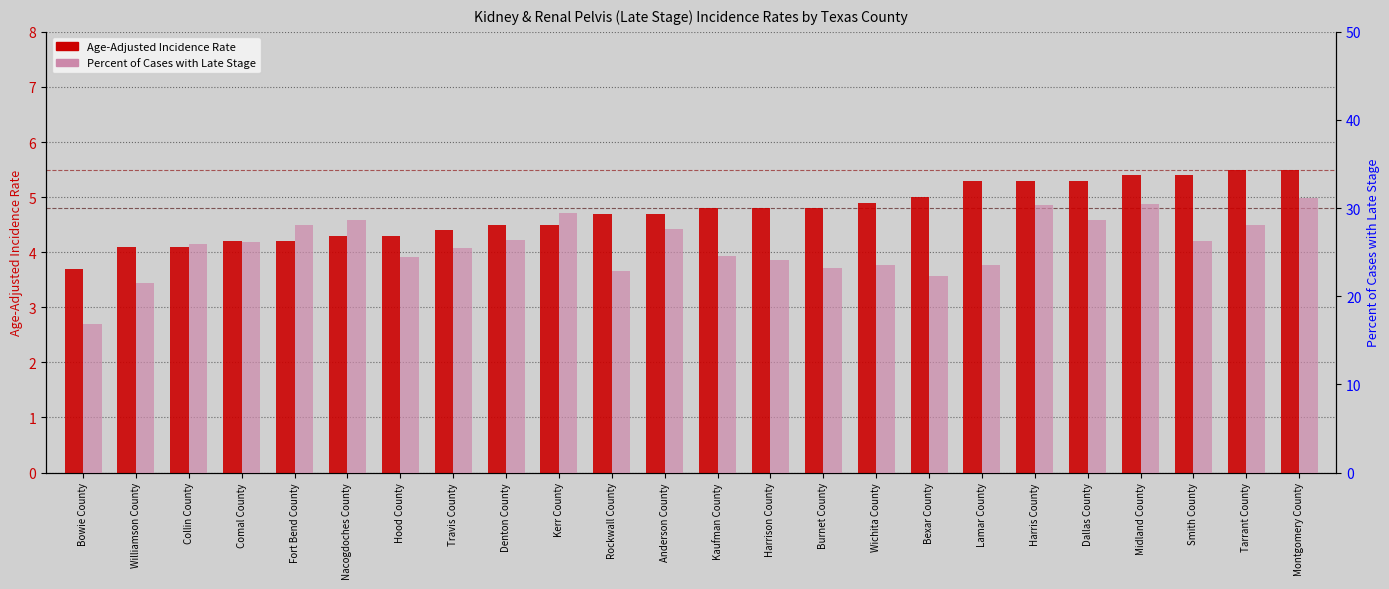

Which category has the lowest value in the Age-Adjusted Incidence Rate series?

Bowie County